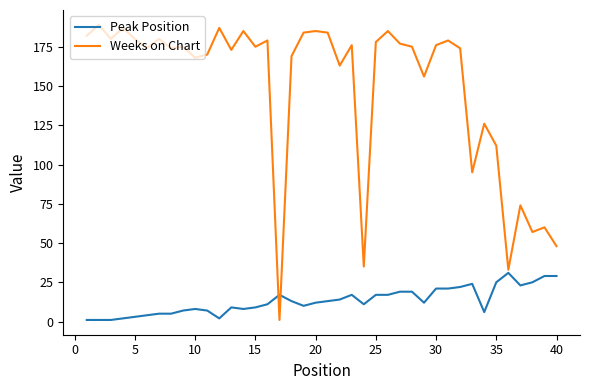

Which series has the largest range (max minus min)?

Weeks on Chart